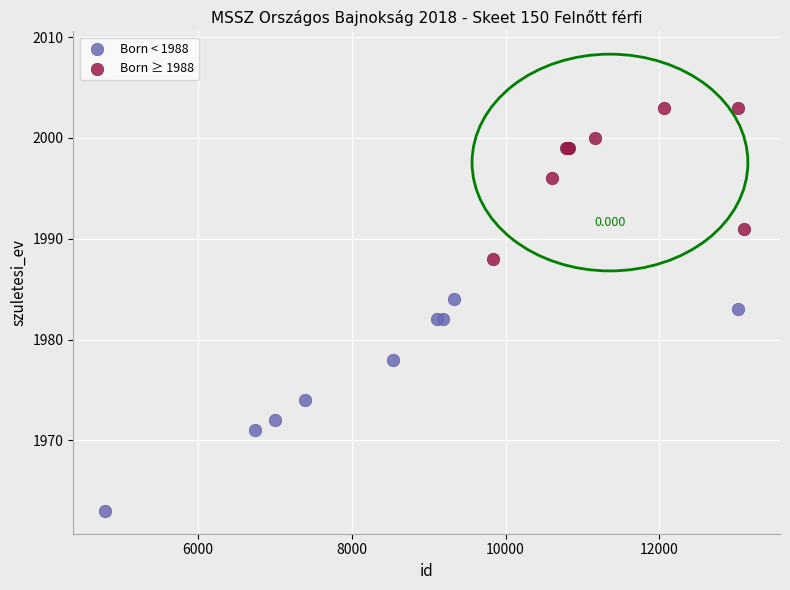

Which series contains the highest Y value?

Born ≥ 1988